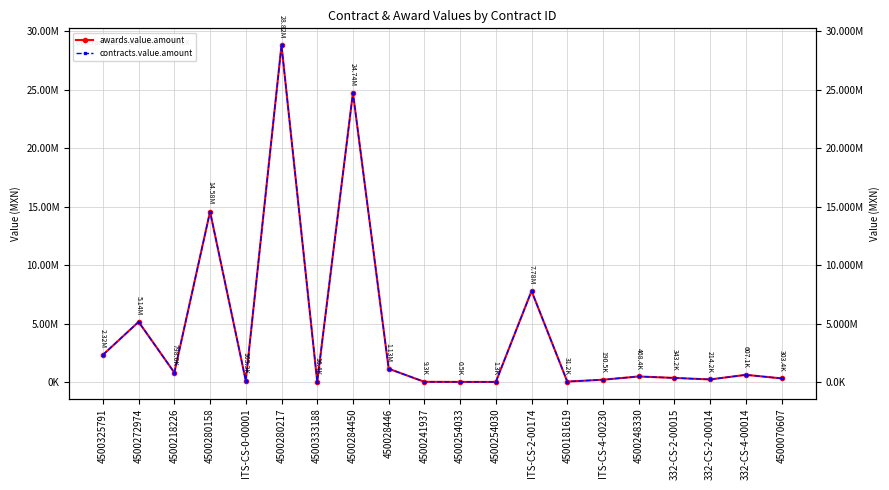

At which label is contracts.value.amount closest to 14408271?

4500280158